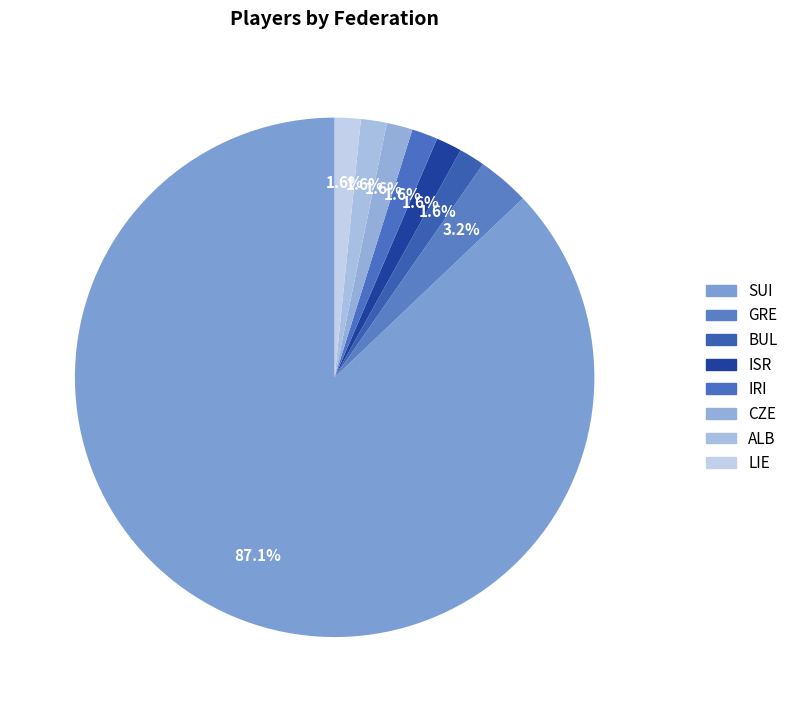

How many segments does this pie chart have?

8